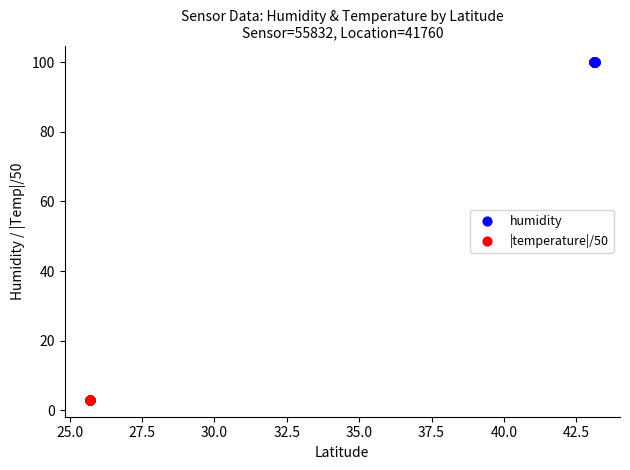

Which series reaches the minimum Y coordinate?

|temperature|/50